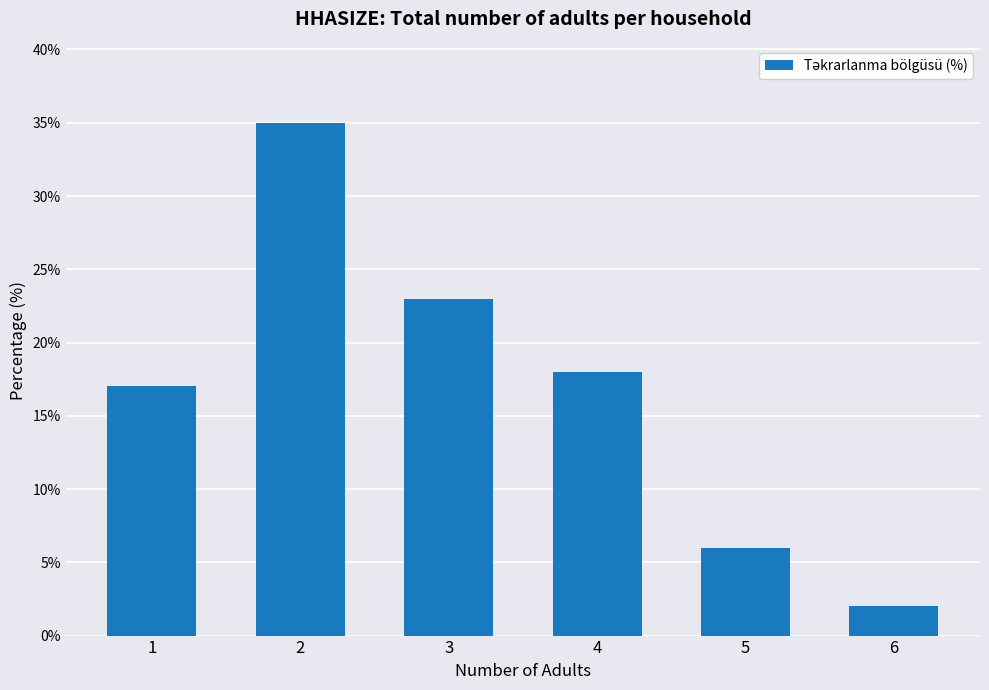

Rank the categories by value from lowest to highest.

6, 5, 1, 4, 3, 2